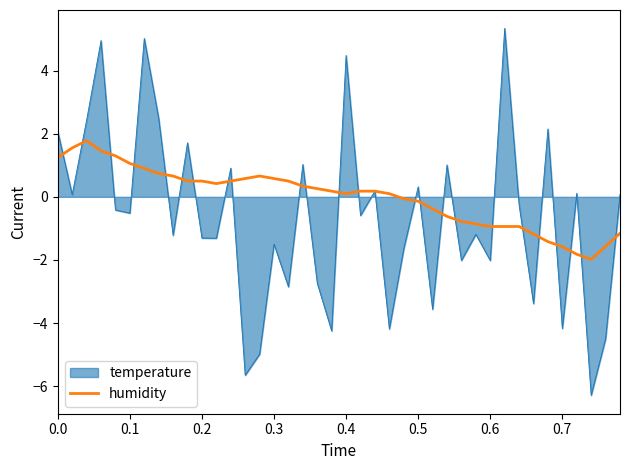

How many distinct data groups are displayed?

2